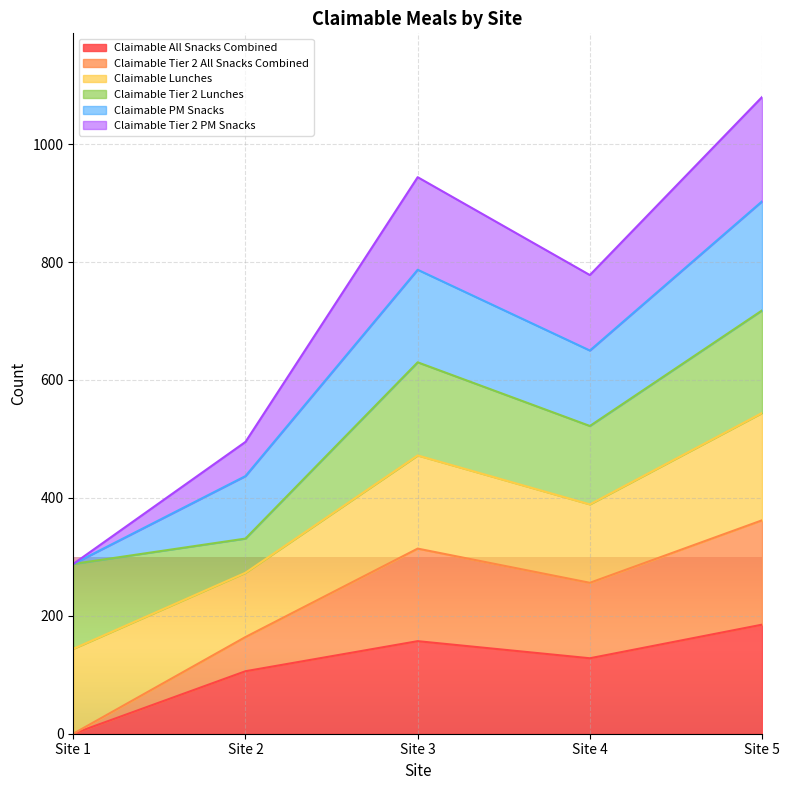

True or false: Claimable All Snacks Combined and Claimable Tier 2 PM Snacks cross at least once.

False